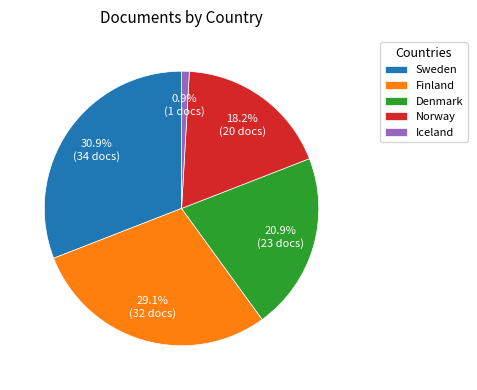

To the nearest percent, what is the difference between the Norway and Iceland slice percentages?

17%